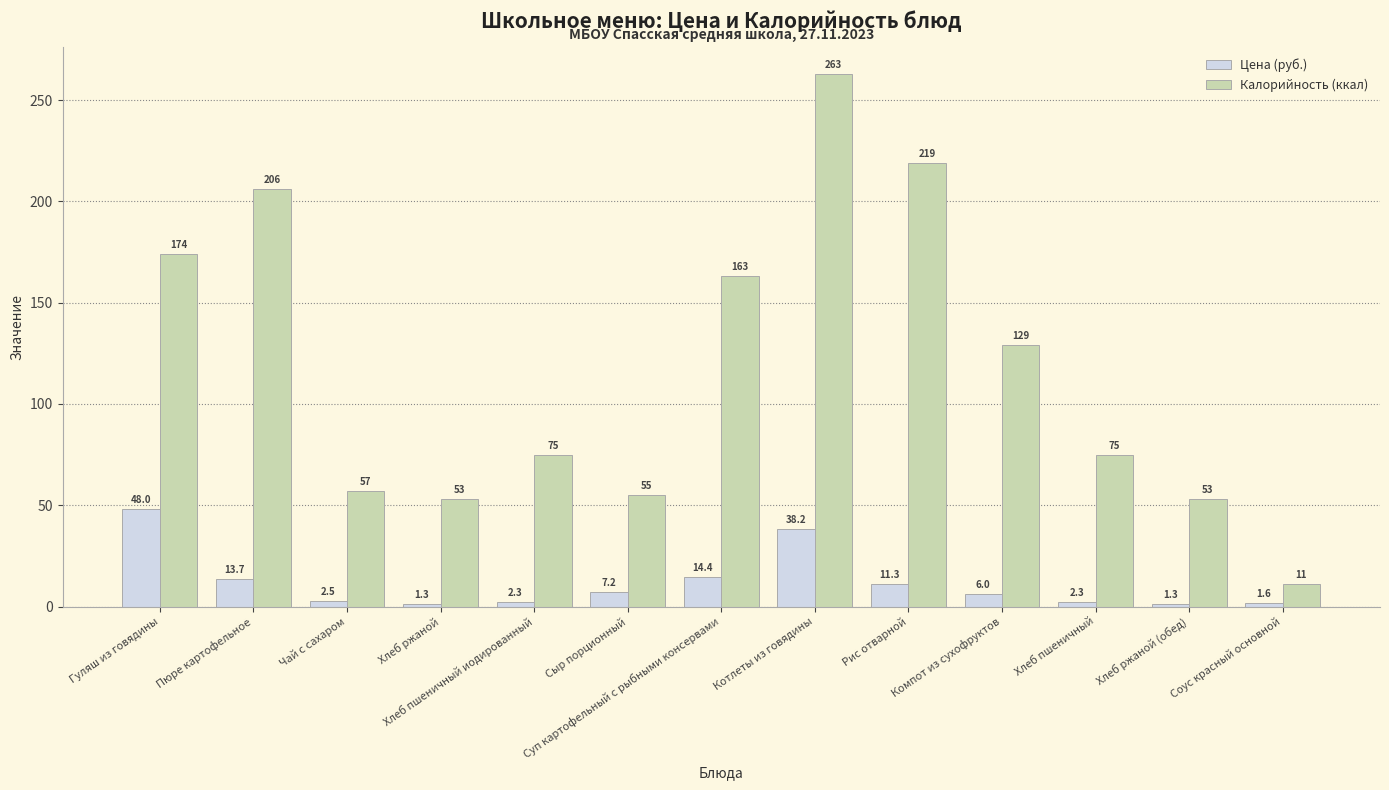

Reading left to right, extract all data points from this chart.

Цена (руб.): 48.0	13.7	2.5	1.3	2.3	7.2	14.4	38.2	11.3	6.0	2.3	1.3	1.6
Калорийность (ккал): 174.0	206.0	57.0	53.0	75.0	55.0	163.0	263.0	219.0	129.0	75.0	53.0	11.0